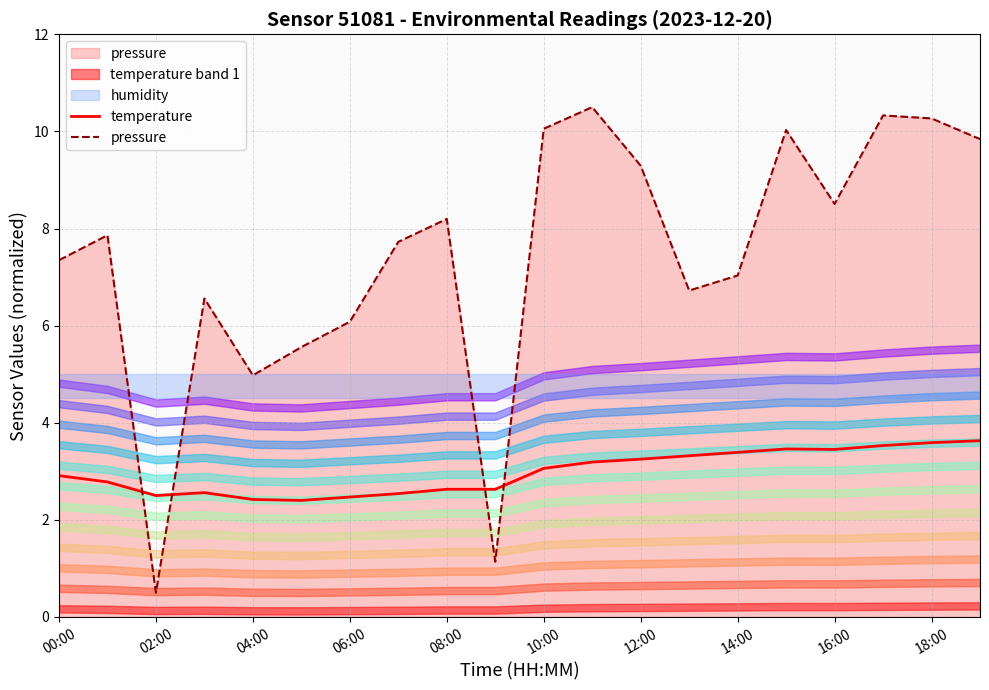

Where does the pressure series first go above 7?

00:00